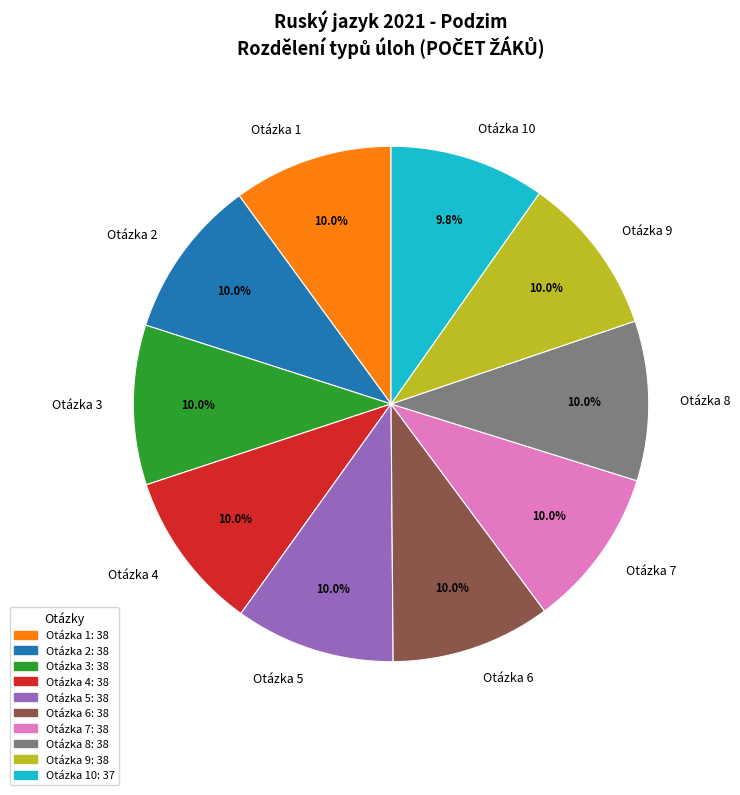

How many segments does this pie chart have?

10